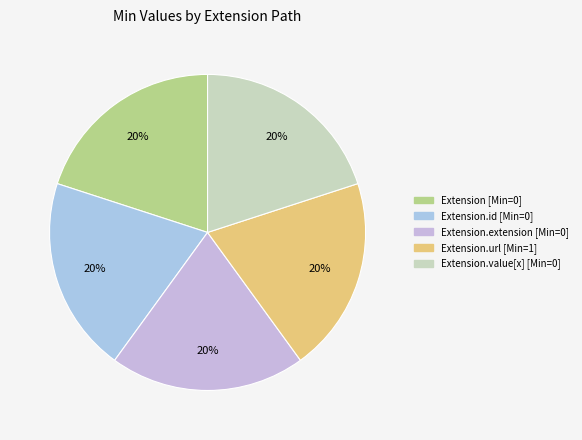

How many slices are in this pie chart?

5